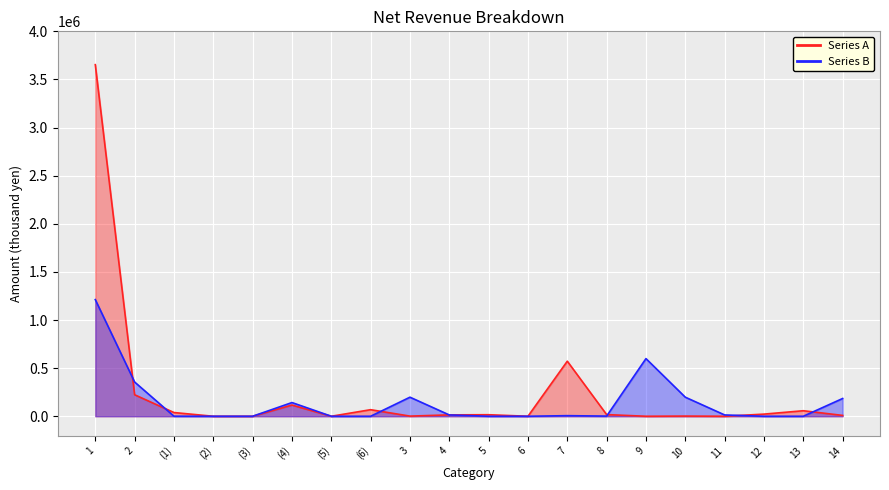

Which series changed the most between 3 and 9?

Series B